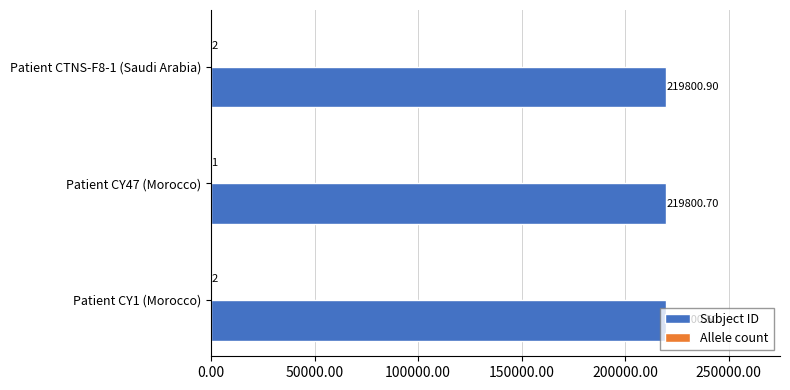

Which series has the largest total across all categories?

Subject ID